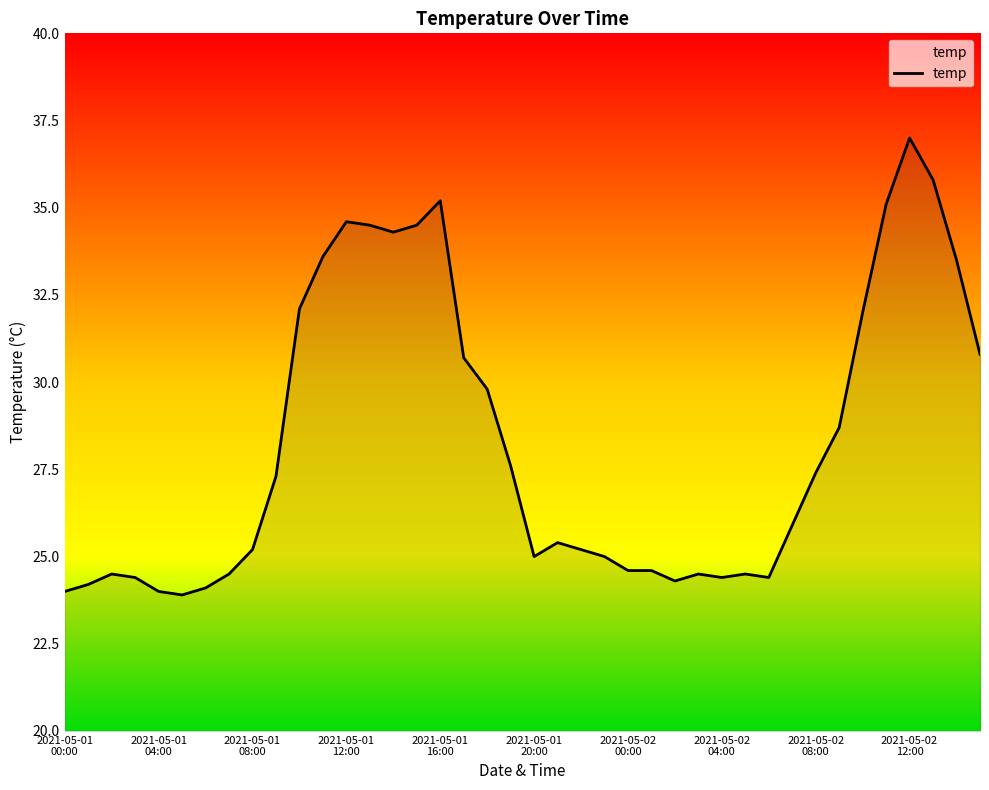

How many lines are shown in the chart?

1